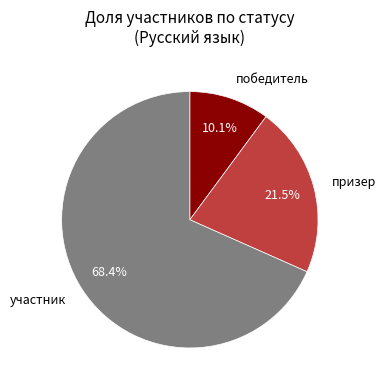

To the nearest percent, what is the average slice percentage?

33%